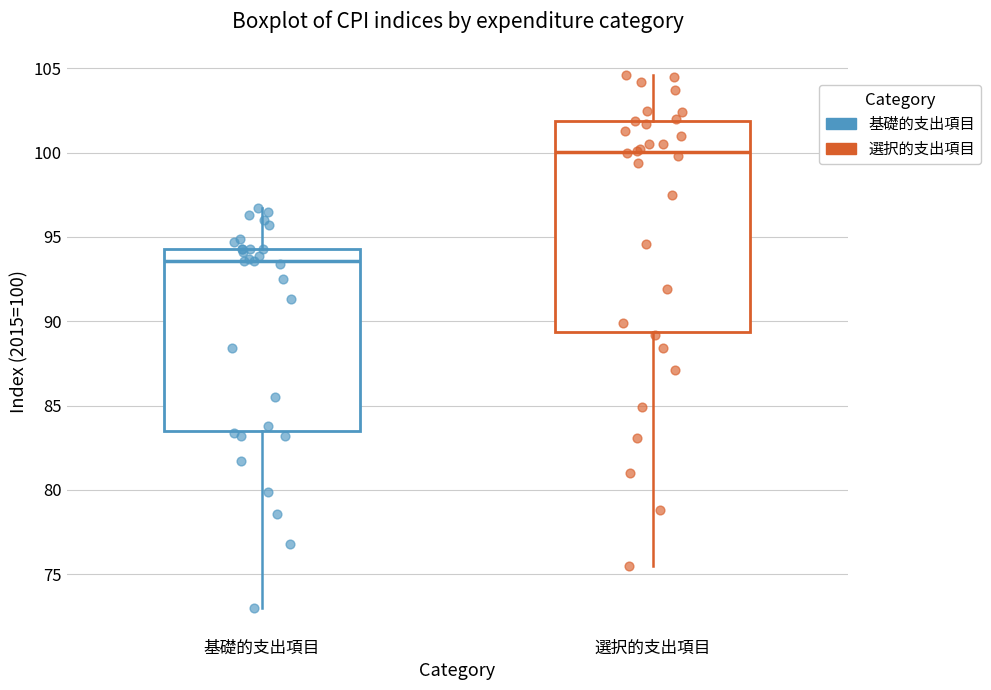

Comparing the boxes themselves (not the whiskers), which one is the tallest?

選択的支出項目